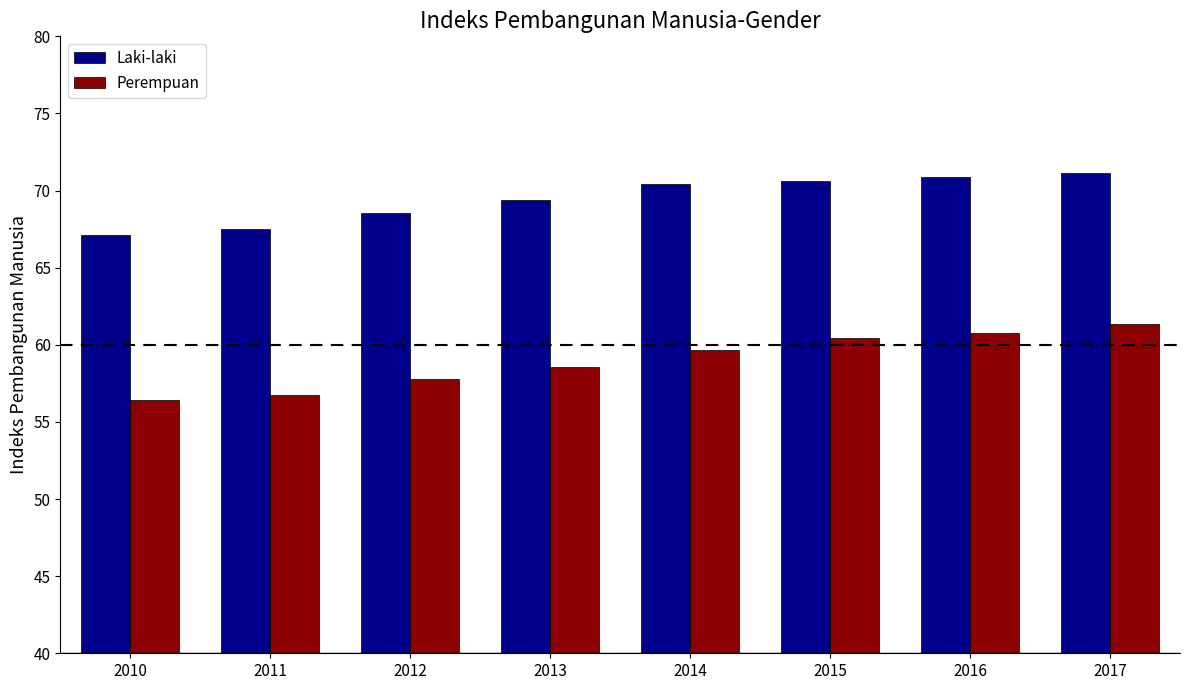

The Perempuan series shows 58.5 at 2013. True or false?

True